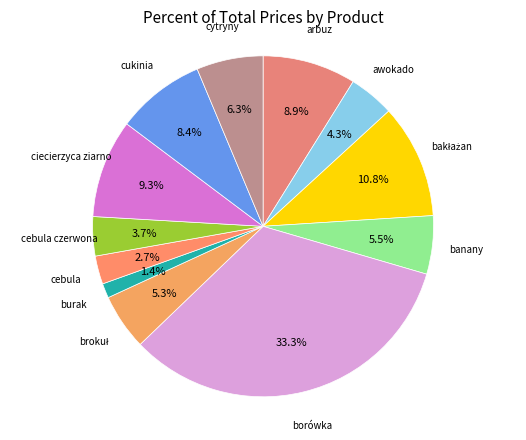

How many segments does this pie chart have?

12